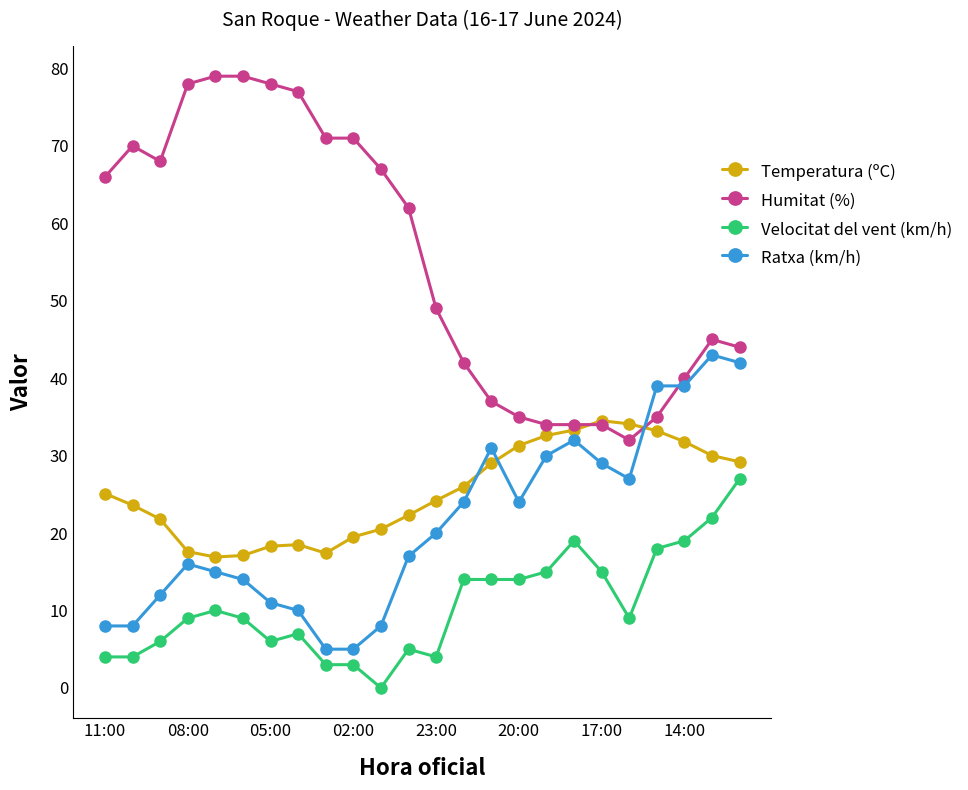

Which series has the largest range (max minus min)?

Humitat (%)